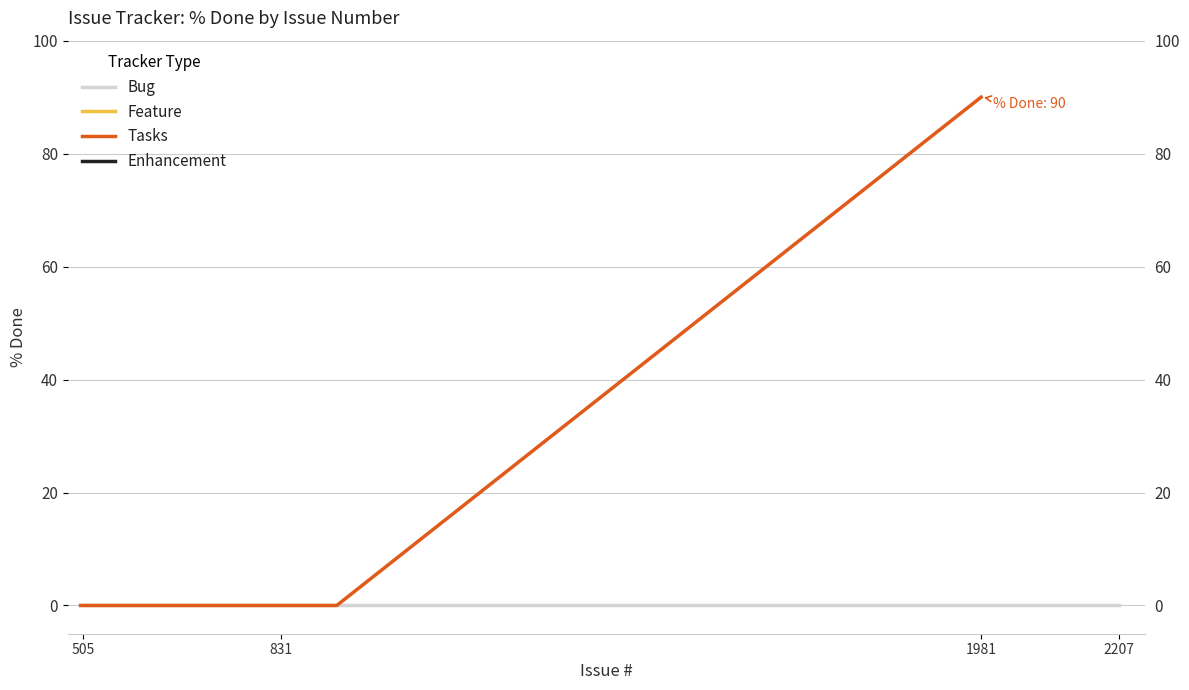

How many positive values does the Tasks series have?

1